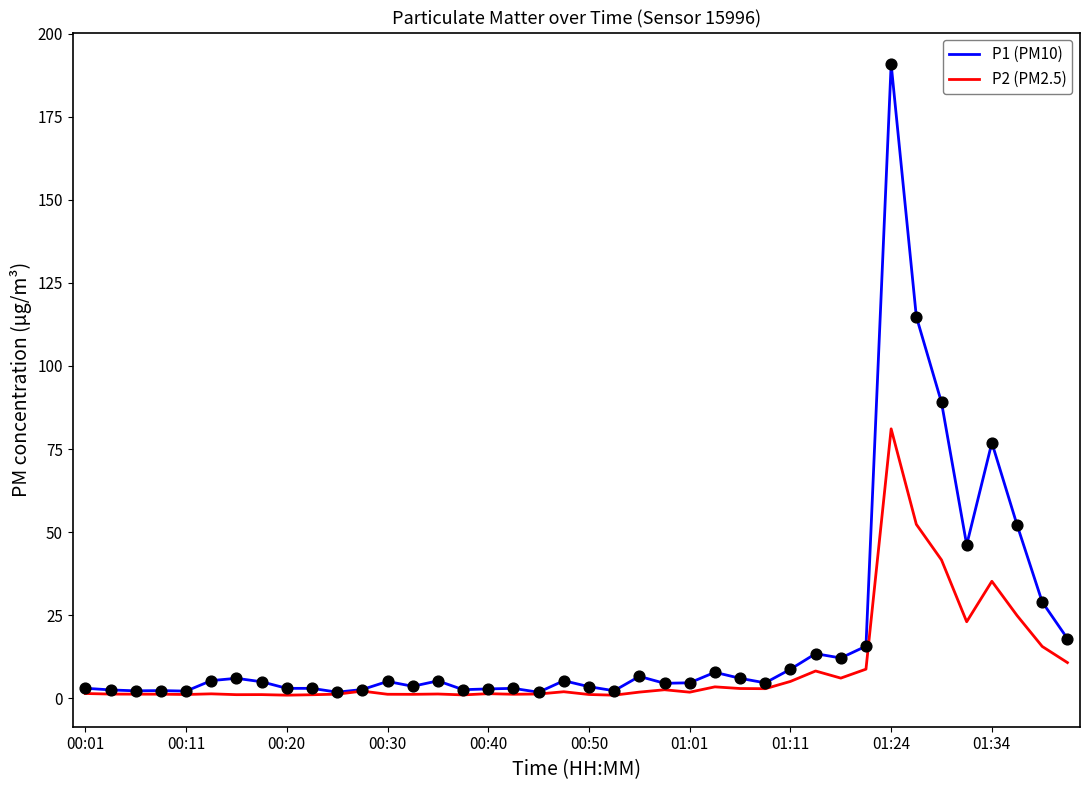

Which series has the largest range (max minus min)?

P1 (PM10)